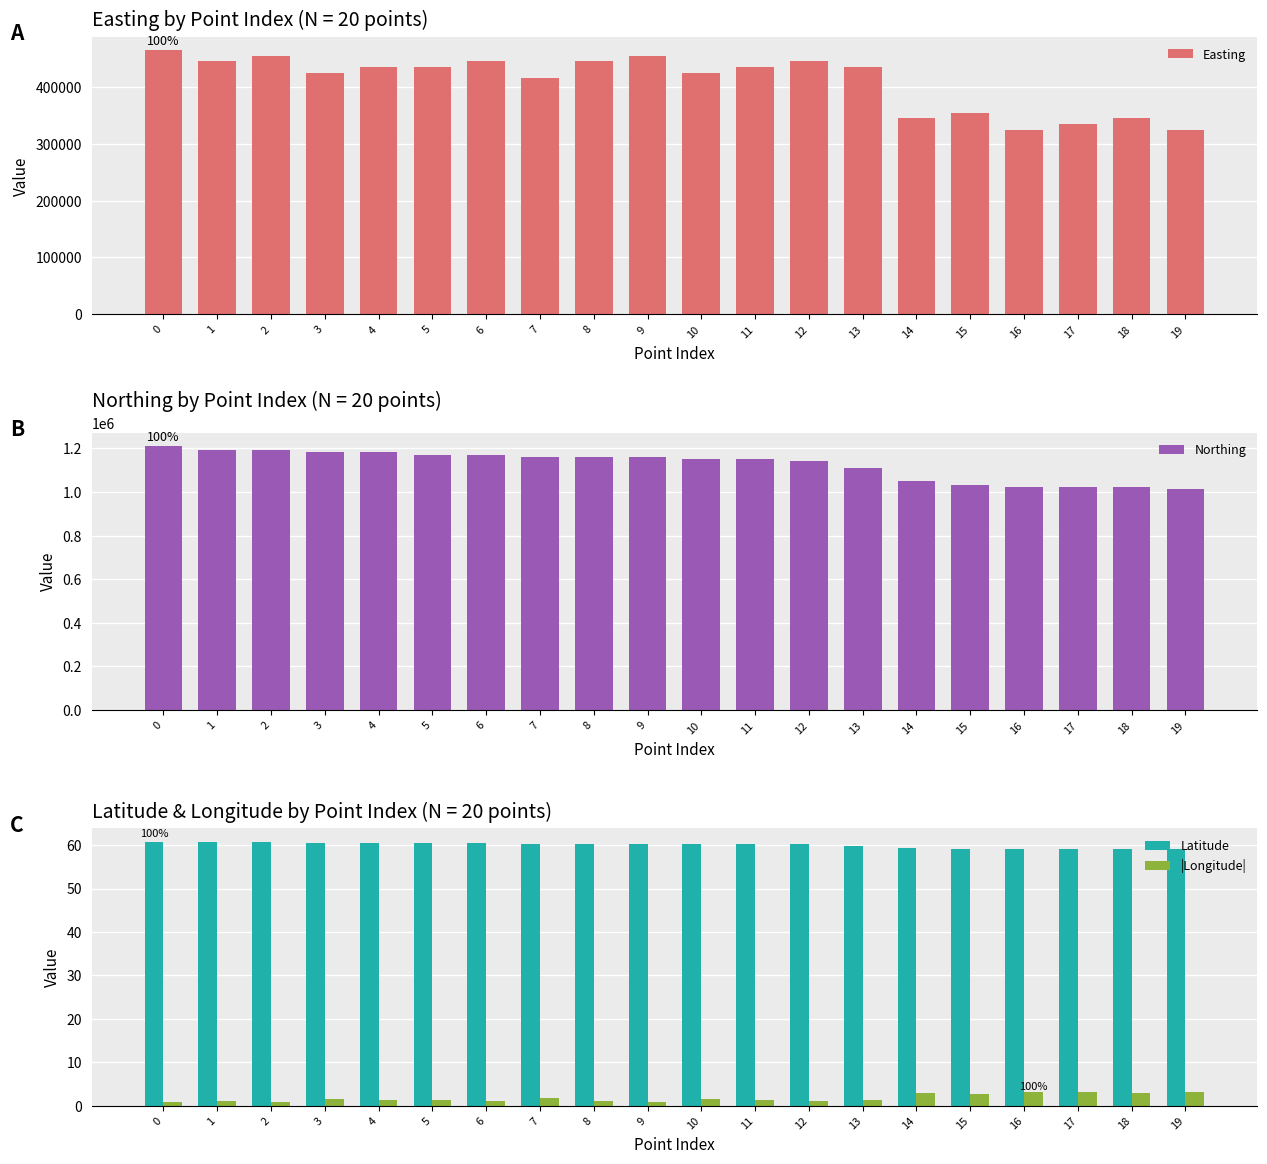

What is the difference between the maximum and second lowest values in the Northing series?

190000